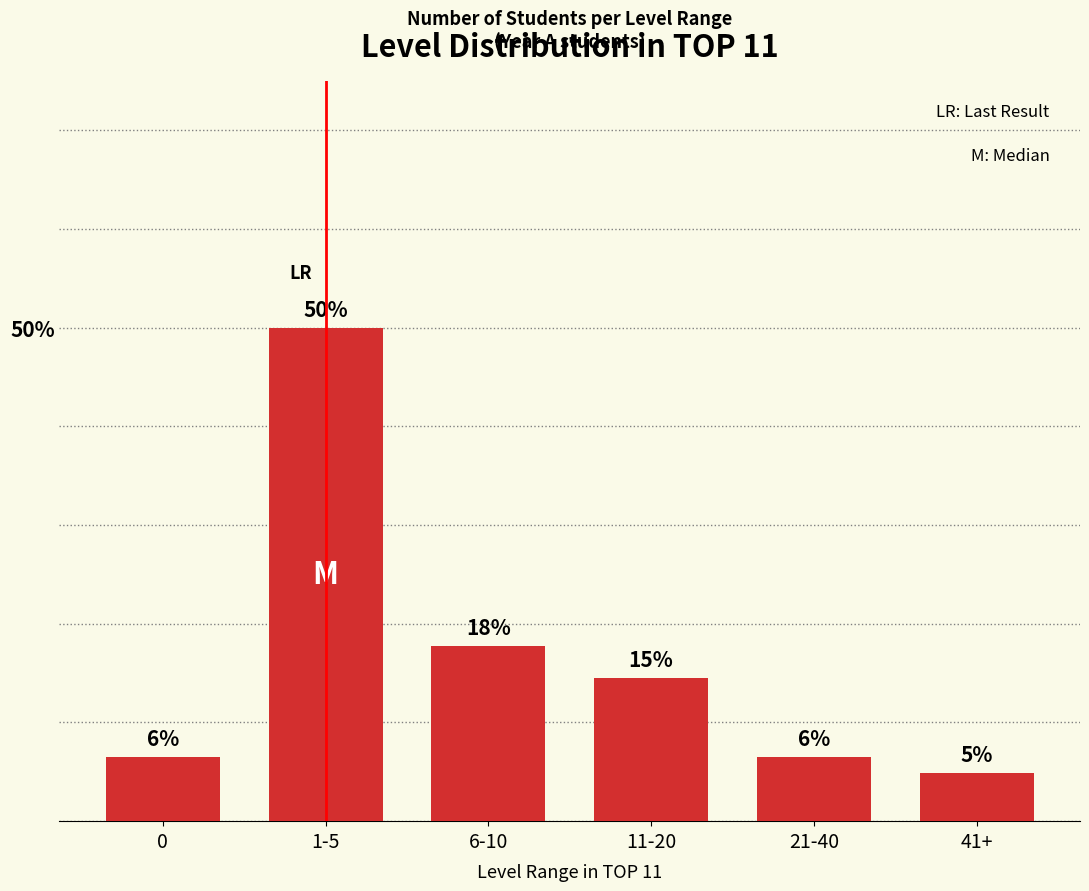

How many bars are there in total?

6